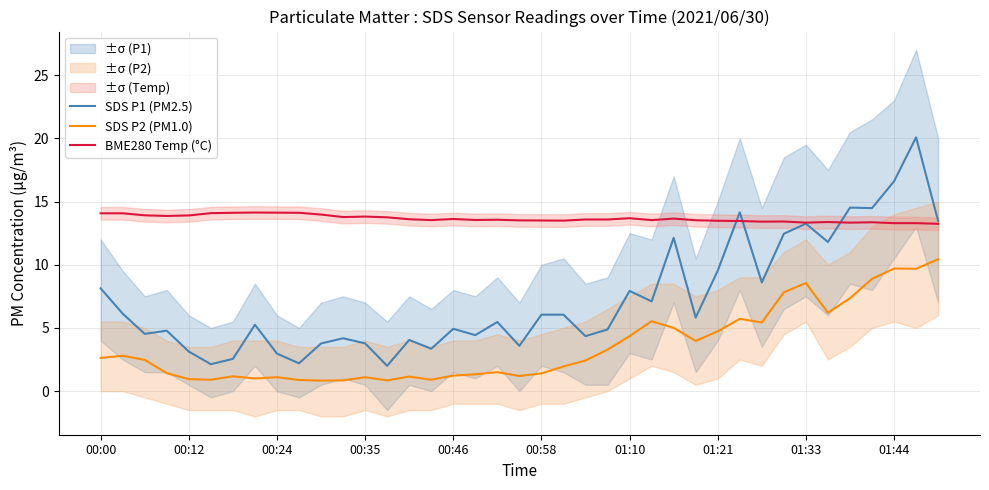

True or false: SDS P1 (PM2.5) has a value of 12.4 at 00:00.

False